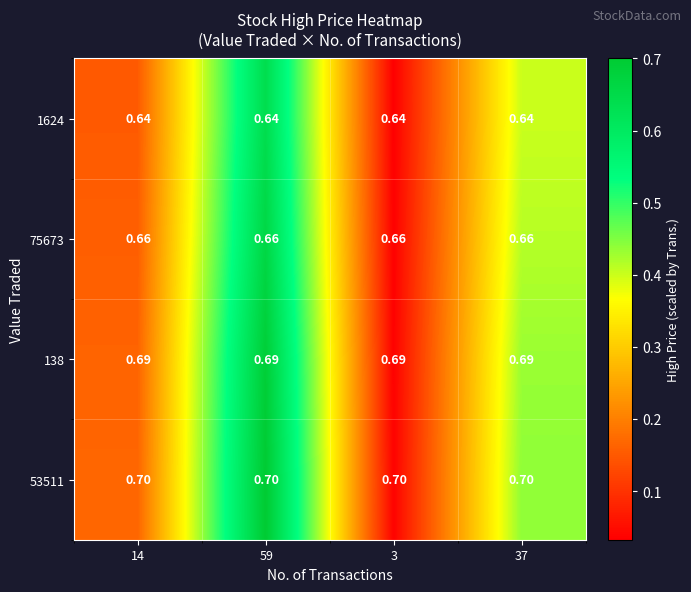

Is the value of 53511 at 14 greater than the value of 75673 at 14?

Yes